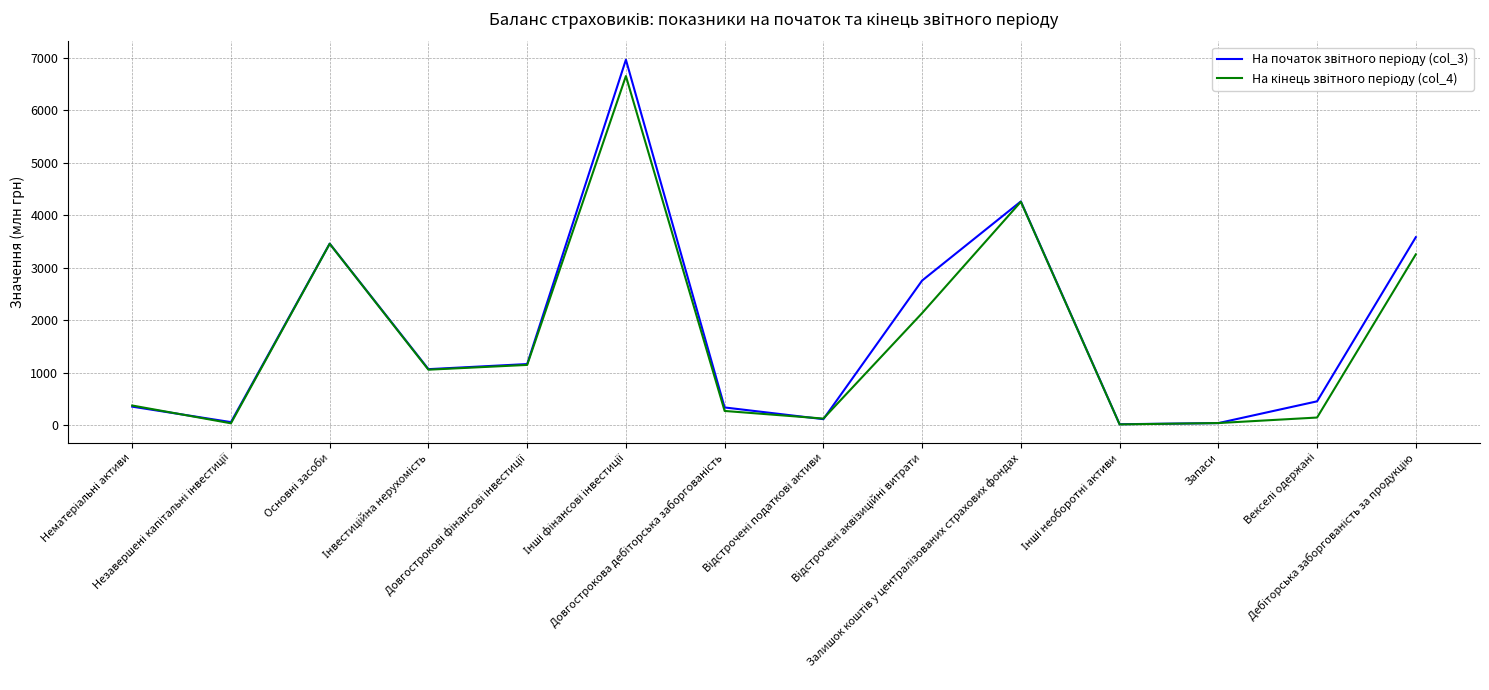

What is the greatest value displayed?

6960.9